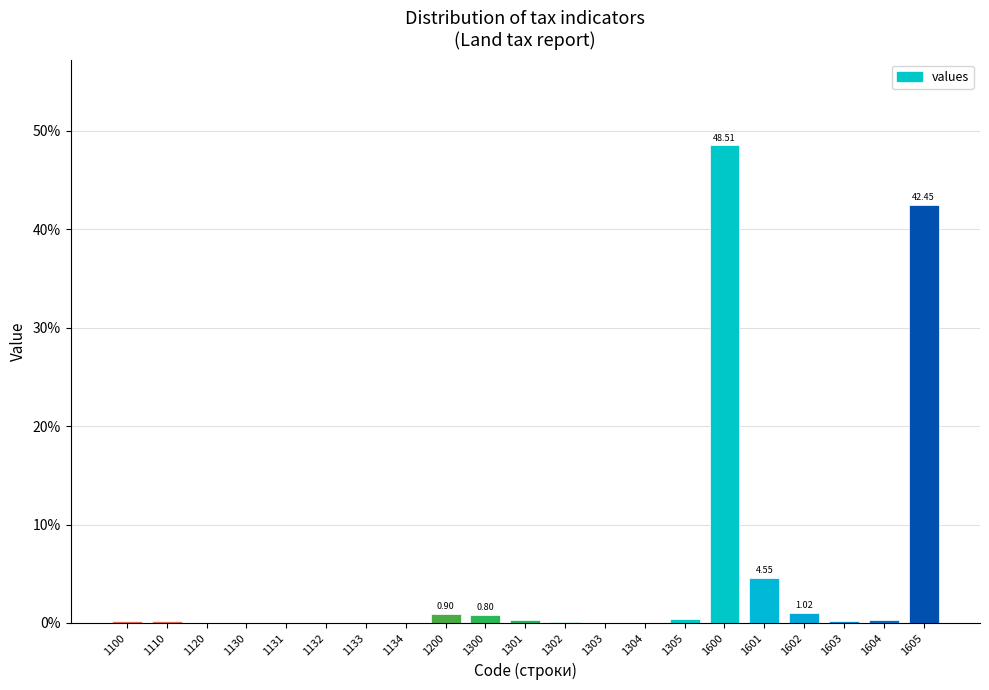

What is the sum of all values?

100.0